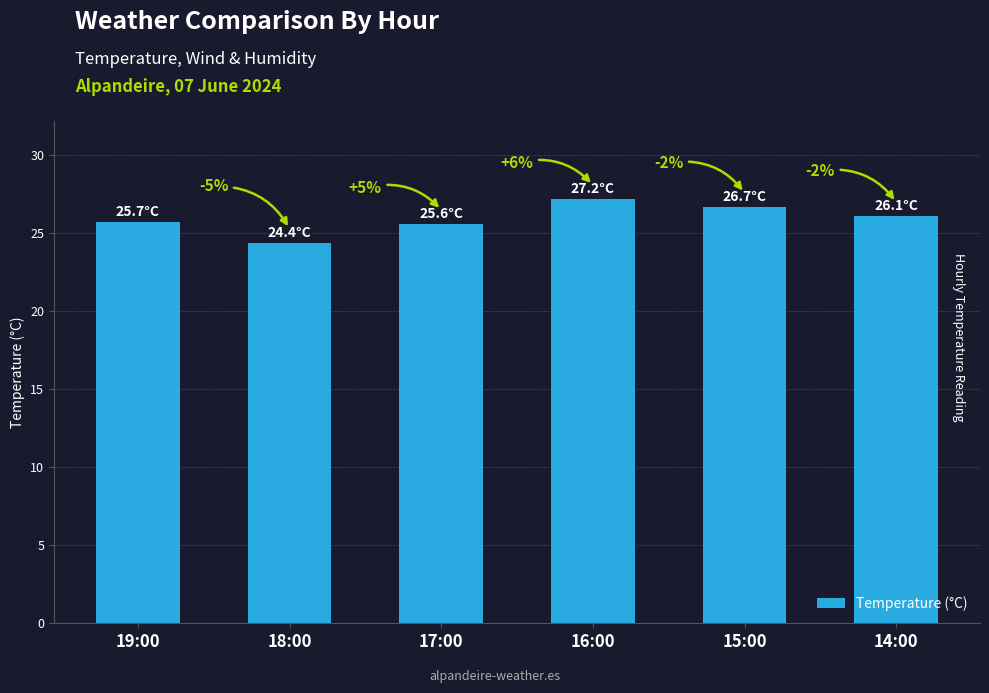

How many bars are there in total?

6